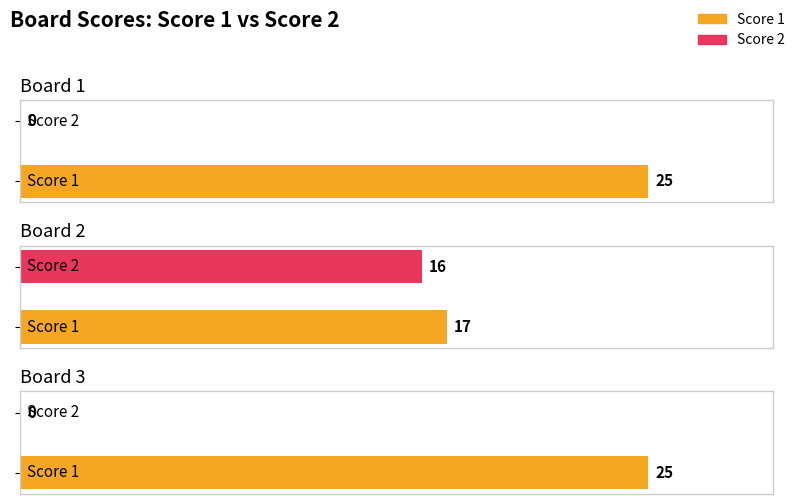

True or false: Score 1 has a value of 25 at 1.

True